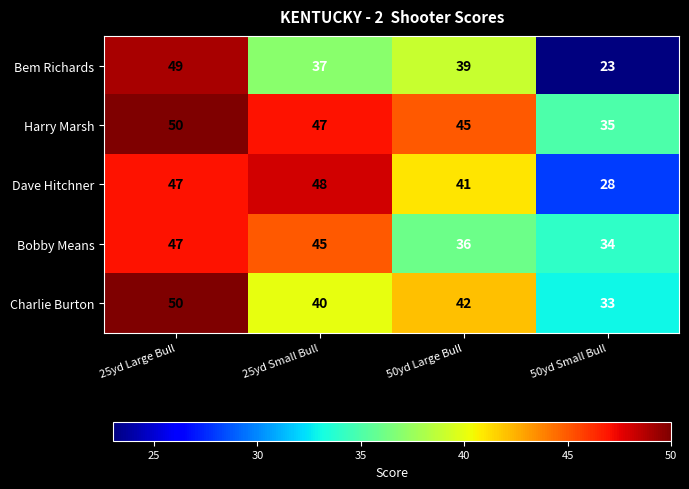

Reading right to left, list all the values displayed in this chart.

Bem Richards: 50yd Small Bull=23	50yd Large Bull=39	25yd Small Bull=37	25yd Large Bull=49
Harry Marsh: 50yd Small Bull=35	50yd Large Bull=45	25yd Small Bull=47	25yd Large Bull=50
Dave Hitchner: 50yd Small Bull=28	50yd Large Bull=41	25yd Small Bull=48	25yd Large Bull=47
Bobby Means: 50yd Small Bull=34	50yd Large Bull=36	25yd Small Bull=45	25yd Large Bull=47
Charlie Burton: 50yd Small Bull=33	50yd Large Bull=42	25yd Small Bull=40	25yd Large Bull=50